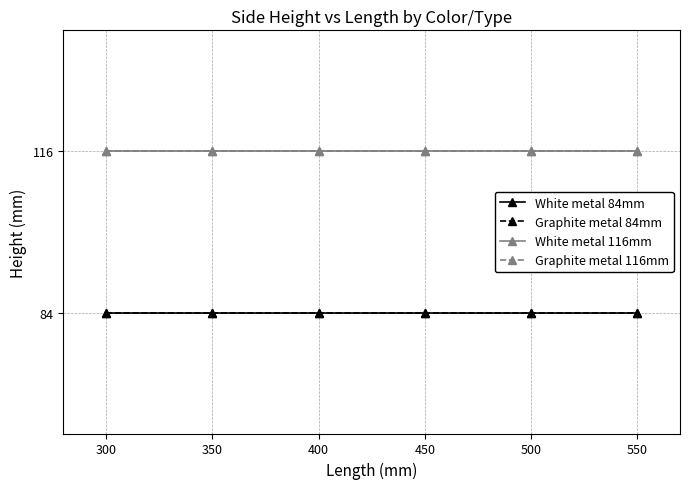

What is the sum of all White metal 84mm values?

504